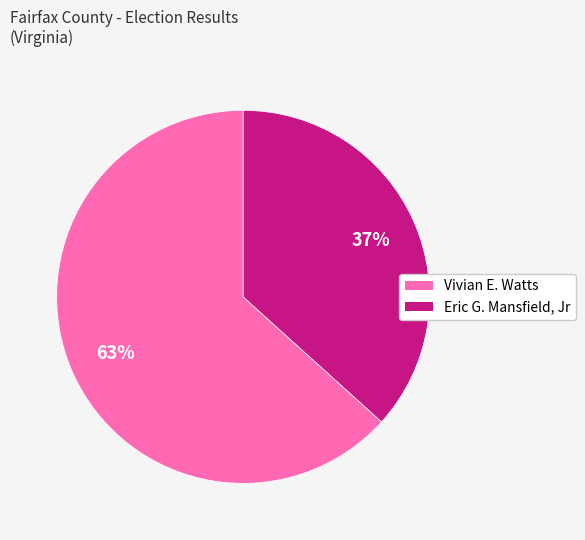

True or false: Eric G. Mansfield, Jr accounts for 47% of the total.

False